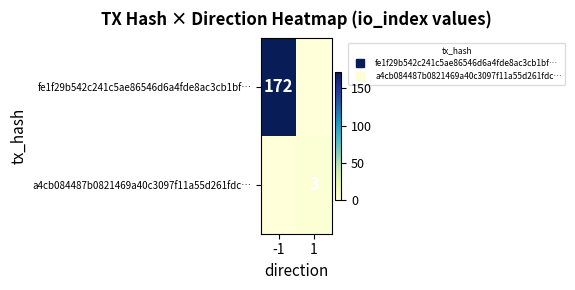

Where is fe1f29b542c241c5ae86546d6a4fde8ac3cb1bf… nearest to the value 86?

-1